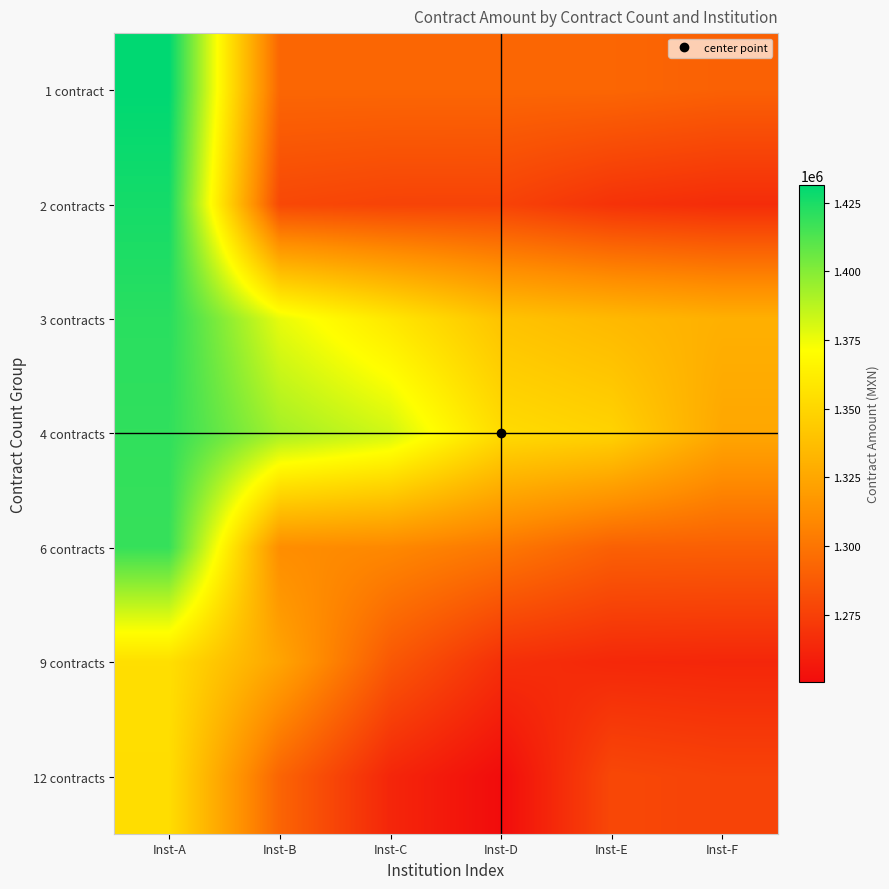

Which series has the largest range (max minus min)?

2 contracts